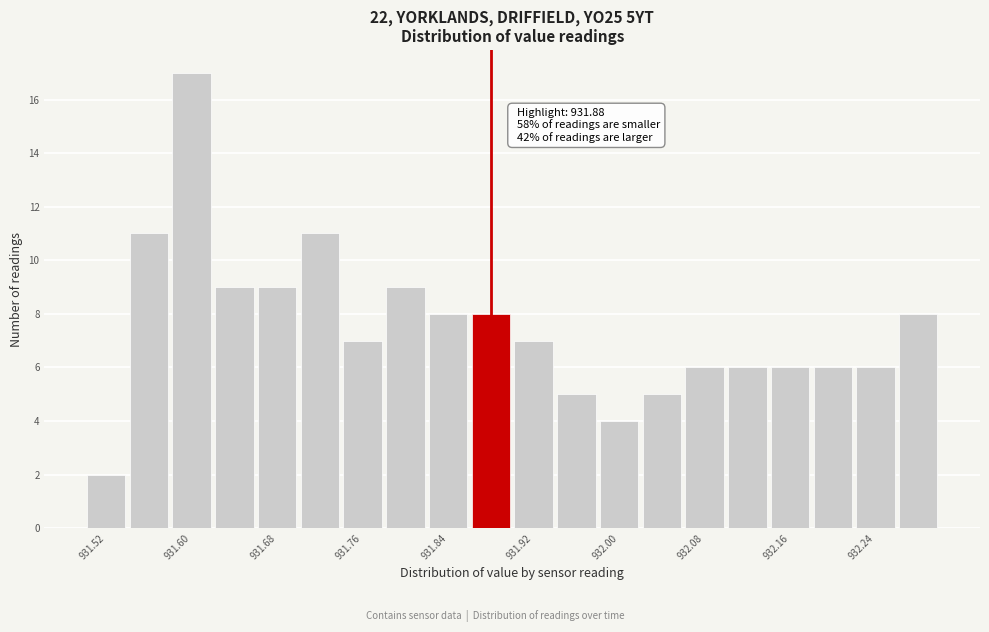

Over which range of the x-axis is the bar tallest?

931.58 to 931.62